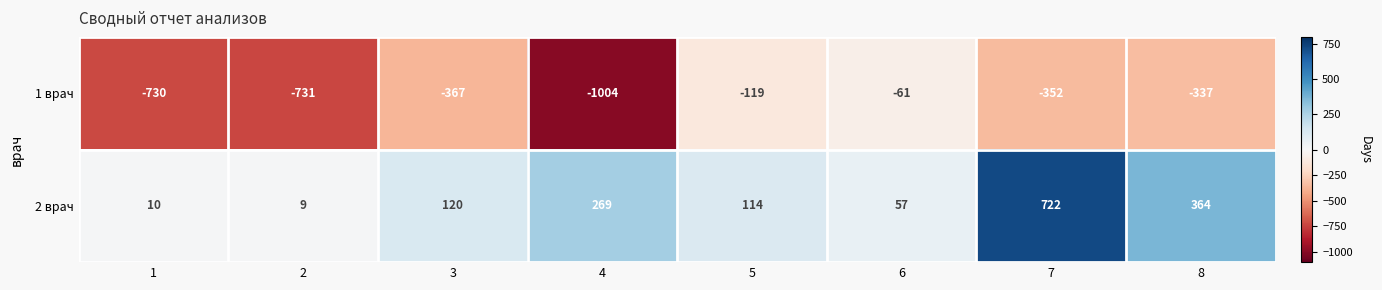

True or false: 1 врач has a value of -1217 at 1.

False